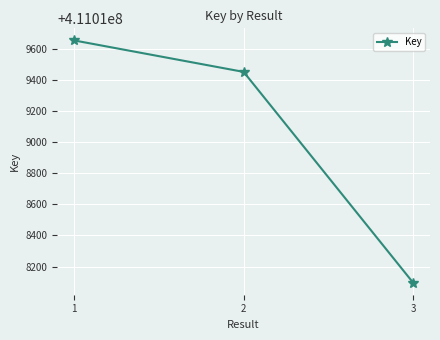

What is the difference between the values at 1 and 3?

1555